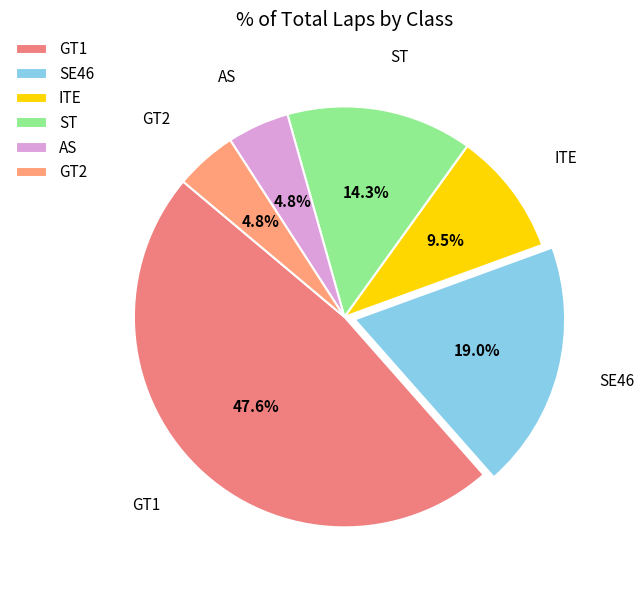

How many segments does this pie chart have?

6